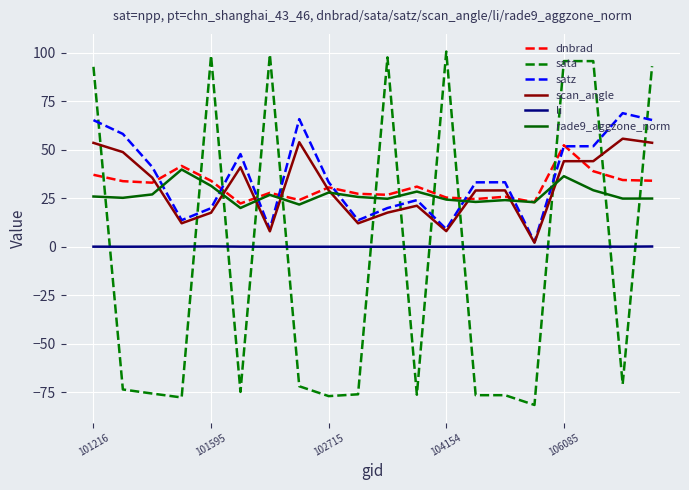

What is the greatest value displayed?

100.5